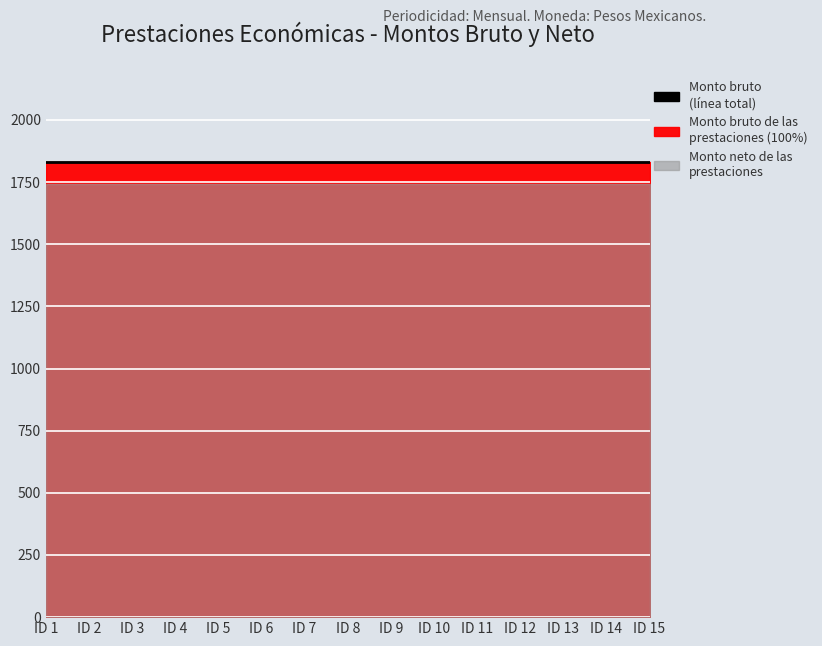

Which series has the largest range (max minus min)?

Monto bruto de las prestaciones